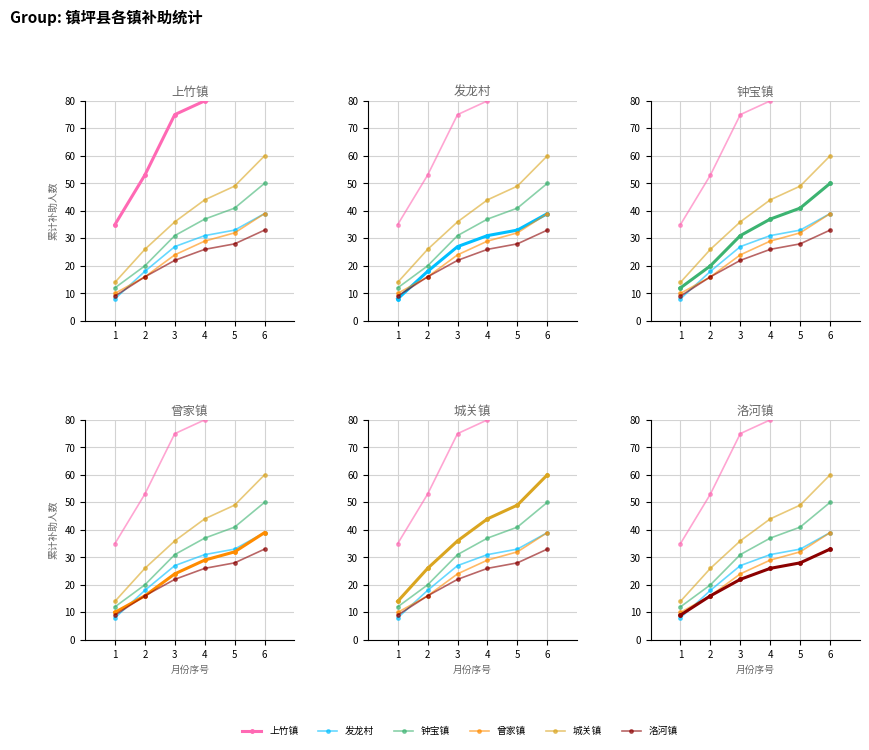

What is the value of the 钟宝镇 point at the 1st from the left?

12